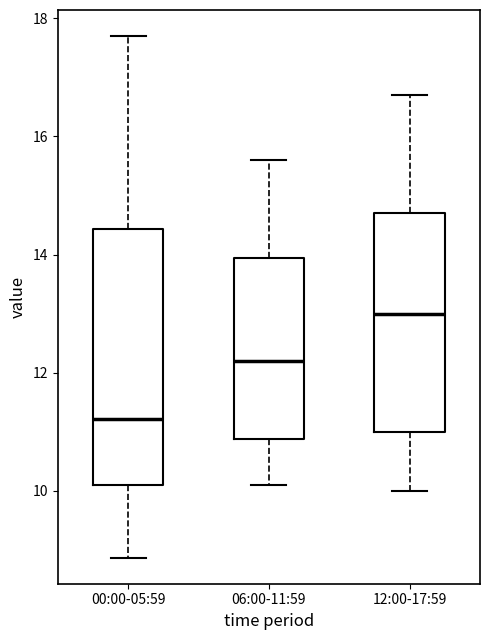

Comparing the boxes themselves (not the whiskers), which one is the tallest?

00:00-05:59